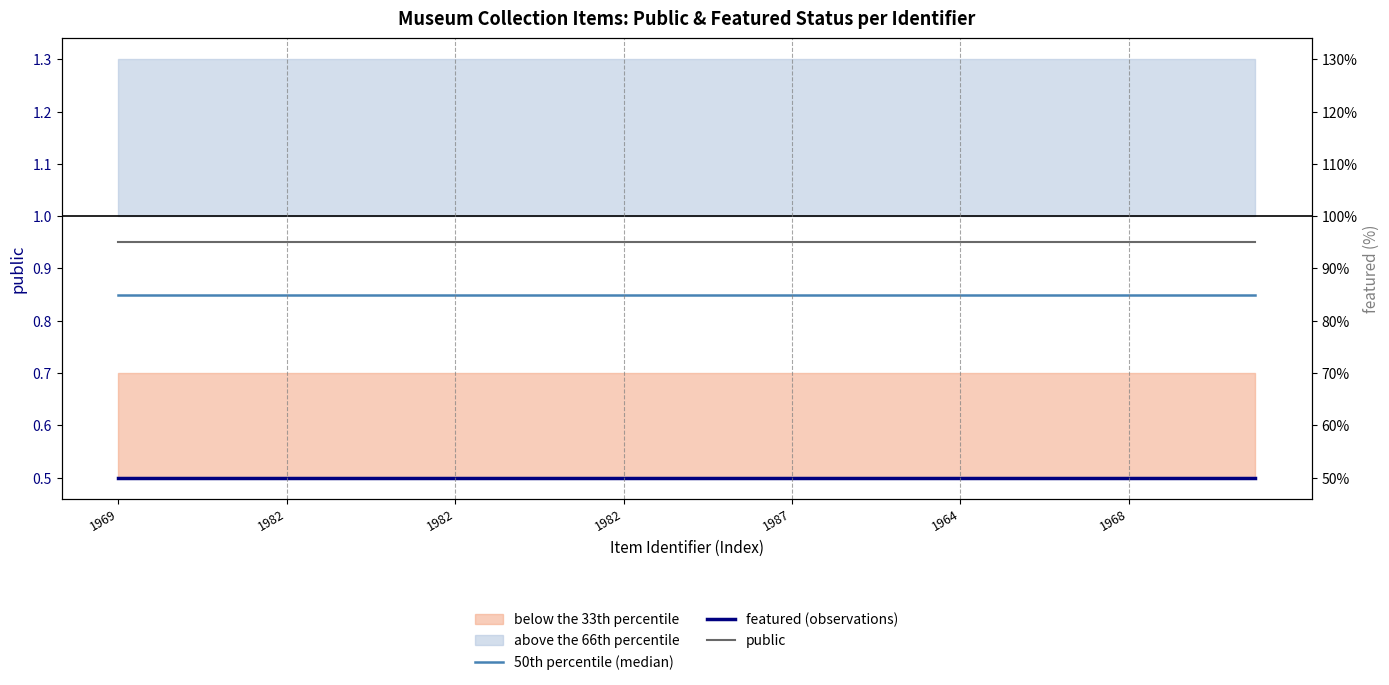

The public series shows 1.4 at 14. True or false?

False